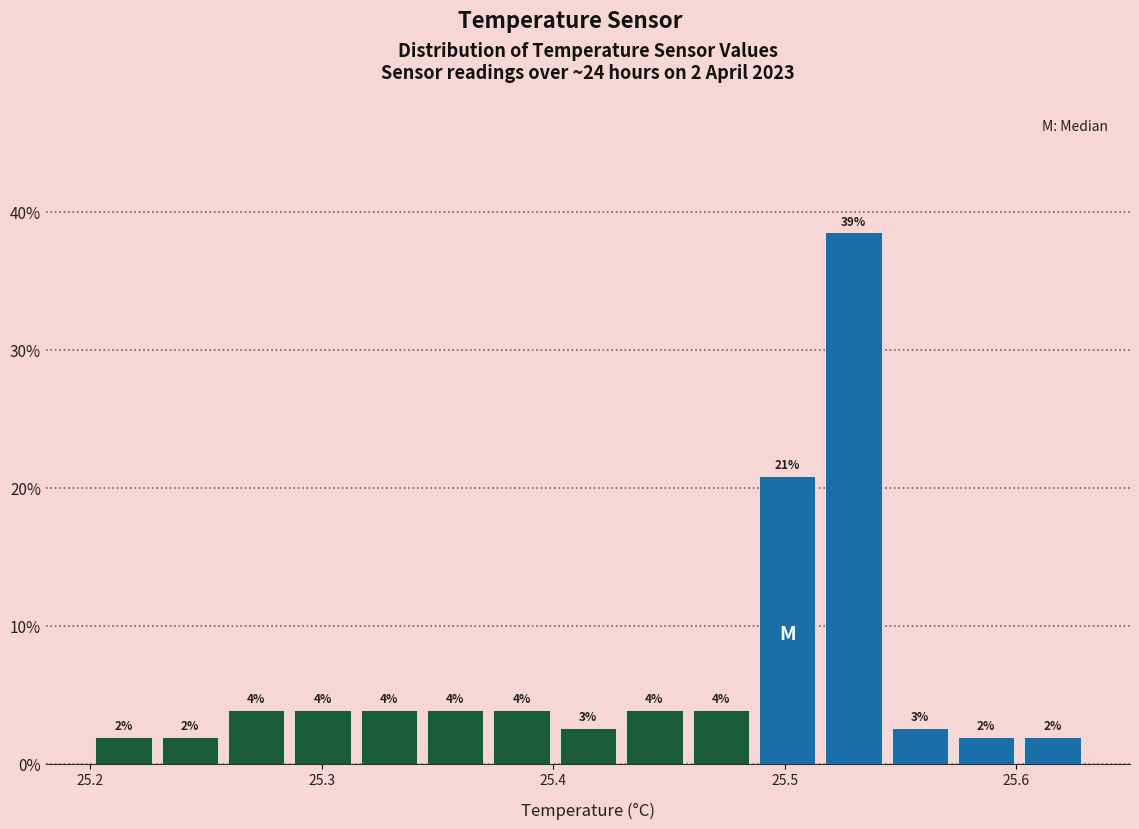

Around what value on the x-axis is the tallest bar? Give the approximate position of its centre, as read against the axis.

25.53